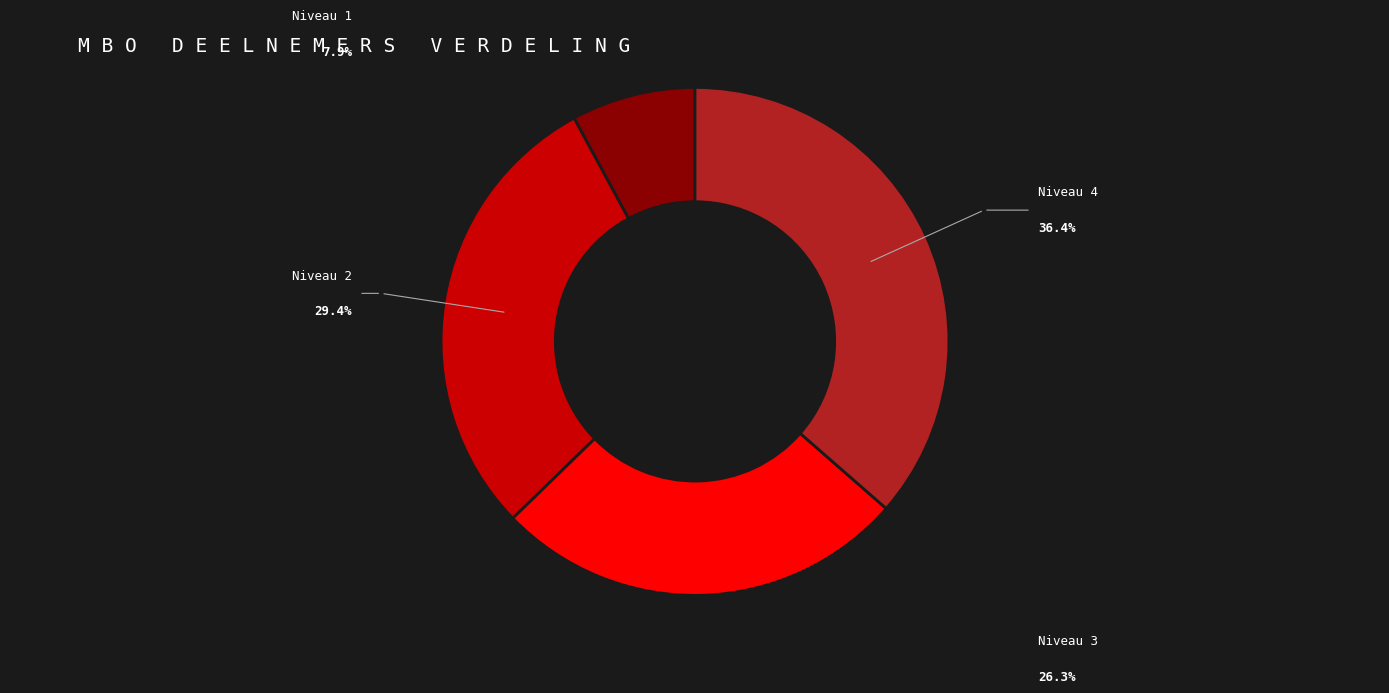

To the nearest percent, what is the average slice percentage?

25%